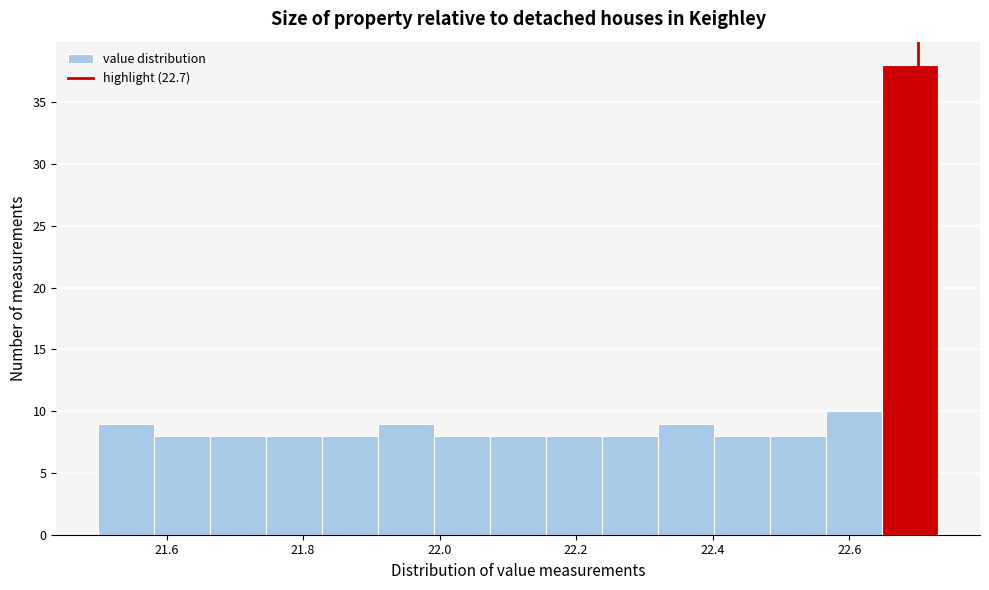

How tall is the bar that spans 22.402 to 22.484 on the x-axis? Neither the bar edges nor the heights are printed on the chart, so give them approximately, as read against the axes.

8